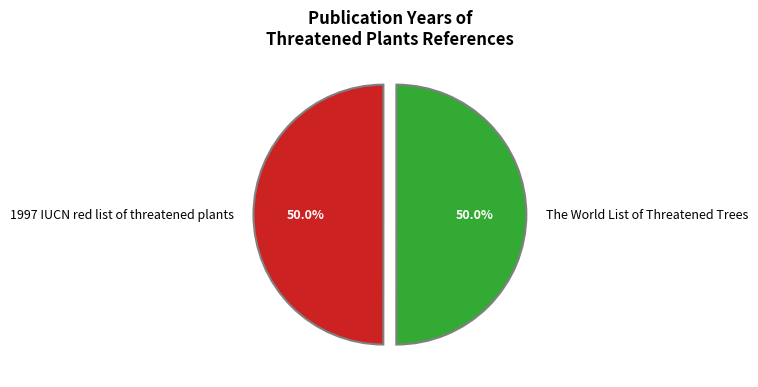

To the nearest percent, what portion does 1997 IUCN red list of threatened plants represent?

50%